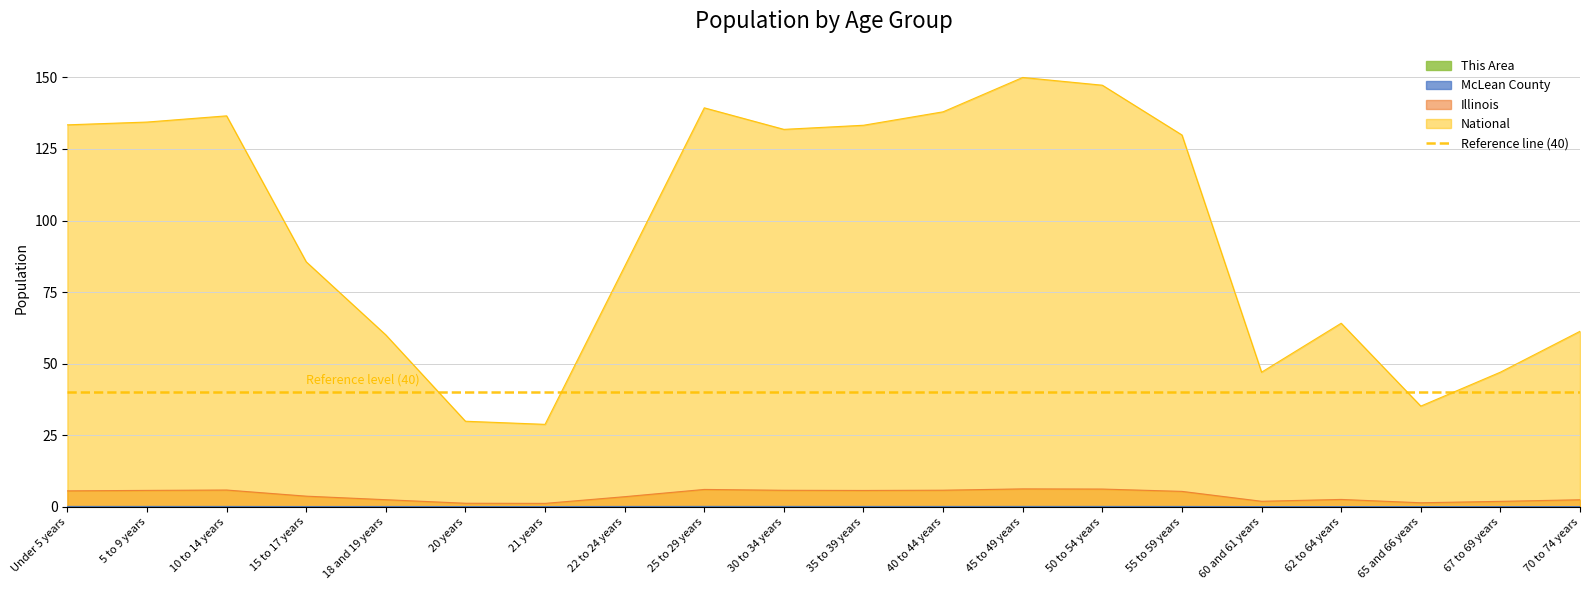

How many interior local peaks does the This Area series have?

3